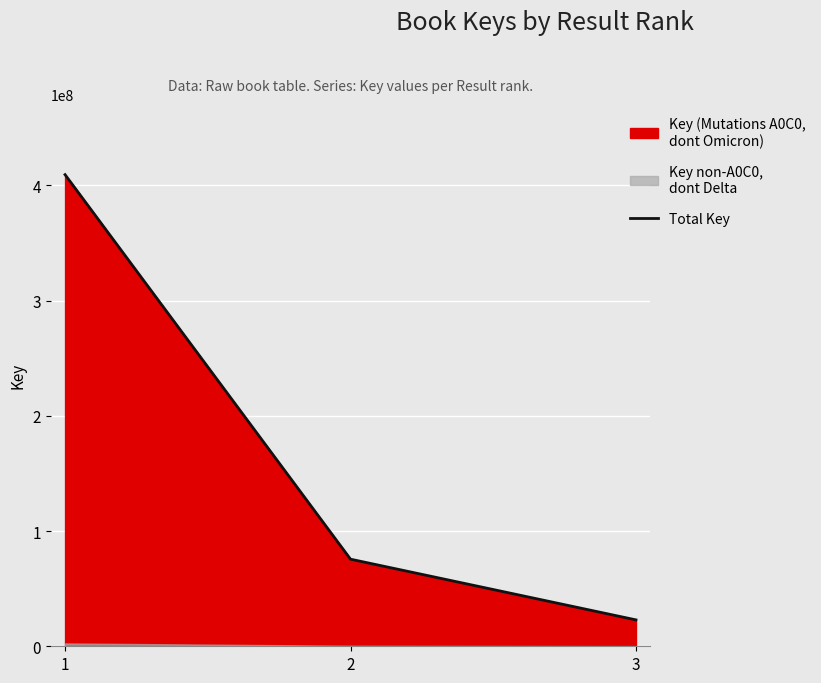

What is the value of the 2nd point from the left?

75583619